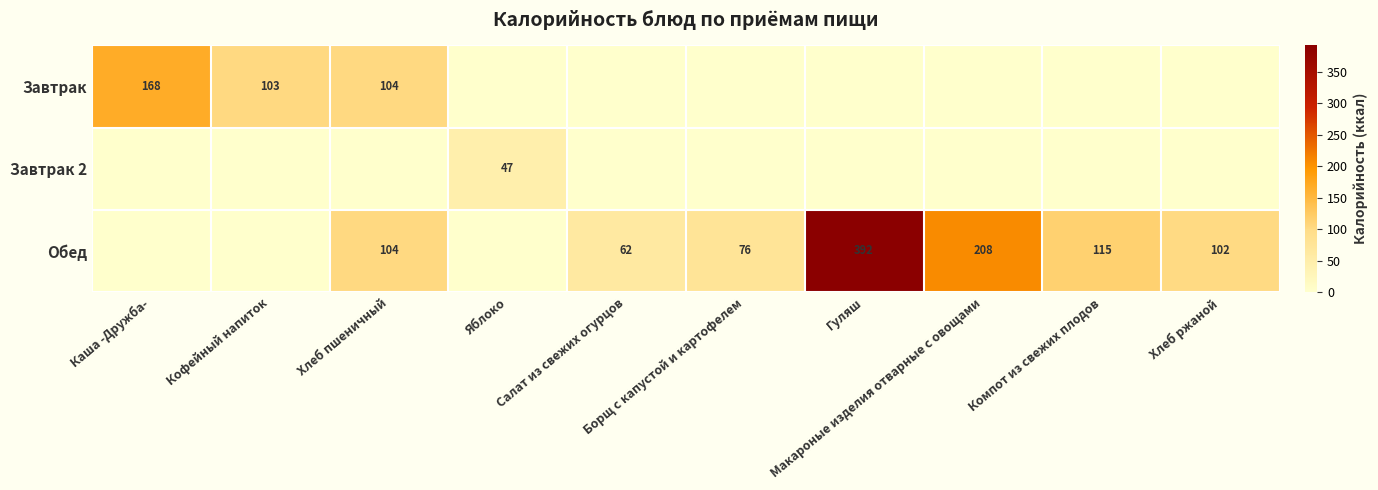

What is the difference between the highest and lowest values at Компот из свежих плодов?

115.0